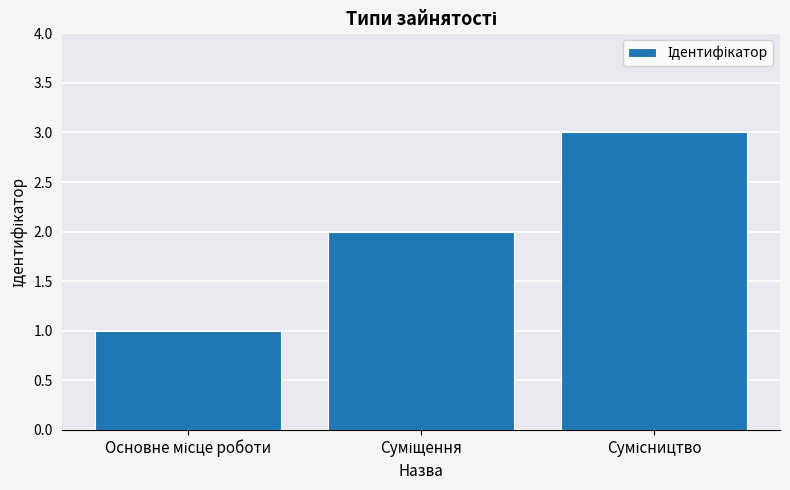

How many values are between 1 and 3?

3